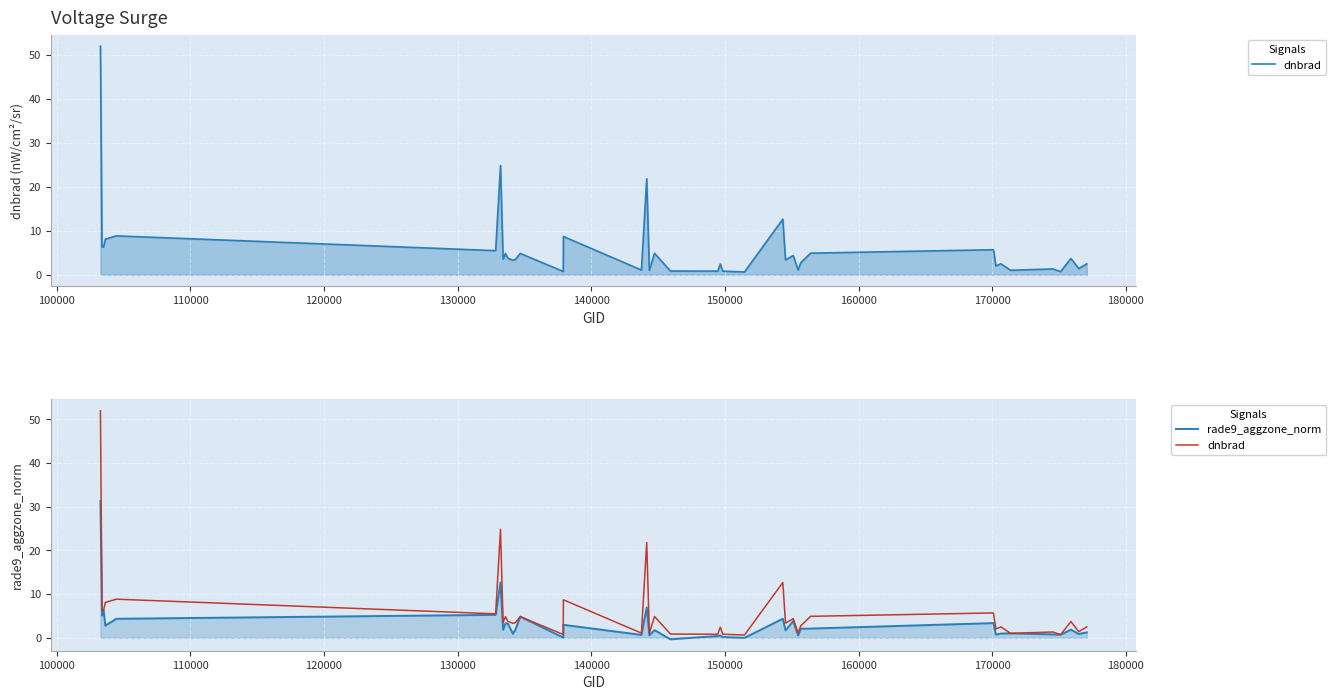

How many lines are shown in the chart?

2